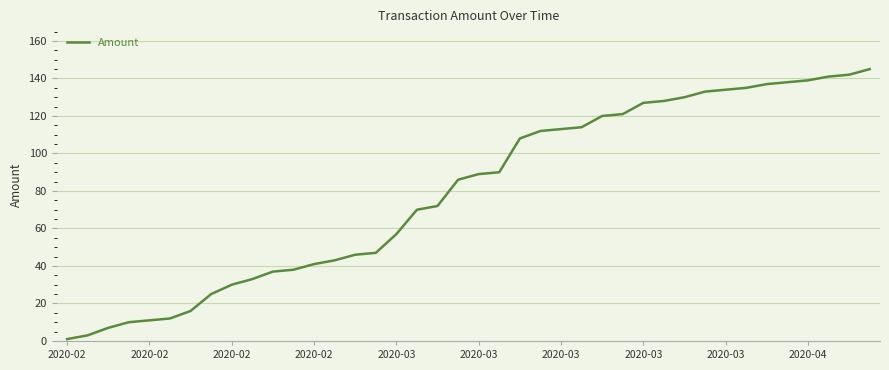

How many lines are shown in the chart?

1